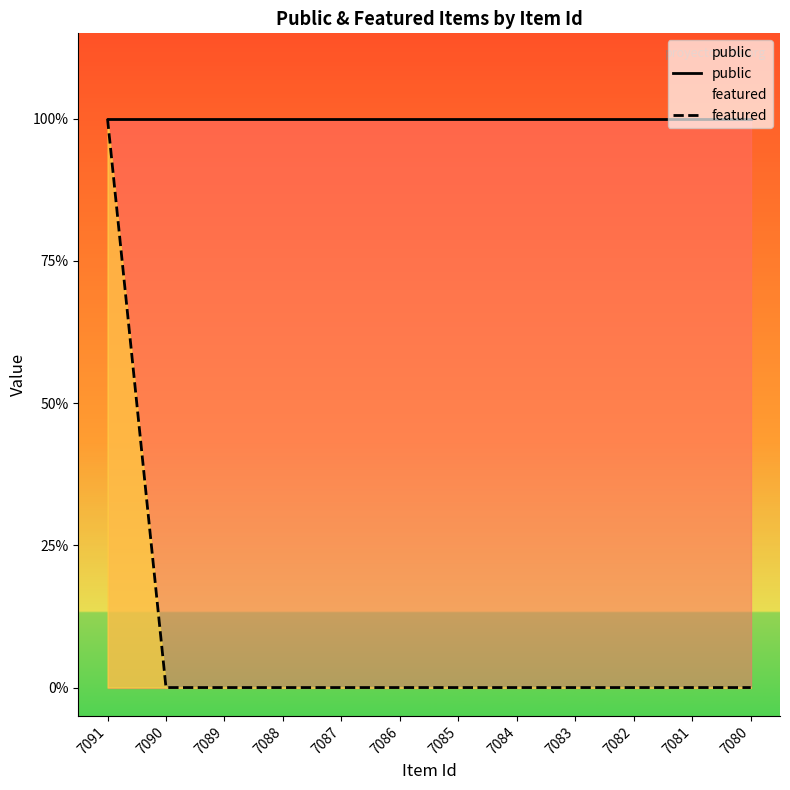

Reading right to left, list all the values displayed in this chart.

public: 1	1	1	1	1	1	1	1	1	1	1	1
featured: 0	0	0	0	0	0	0	0	0	0	0	1